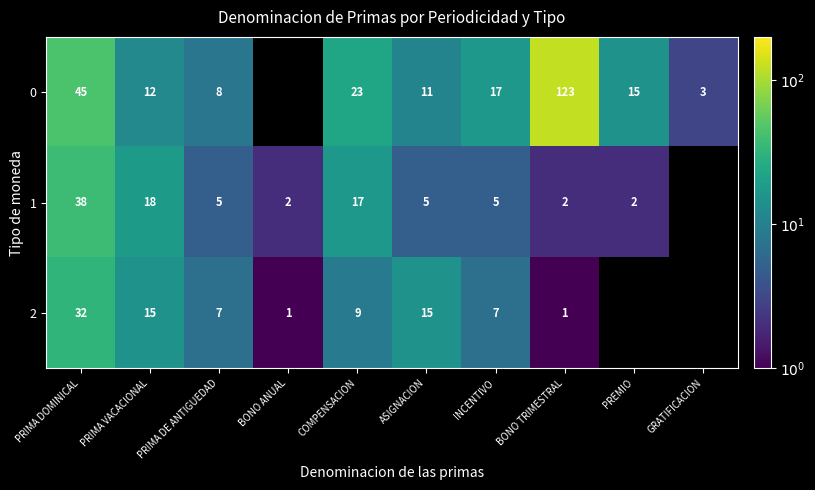

The value of 2 at BONO TRIMESTRAL is 1. True or false?

True